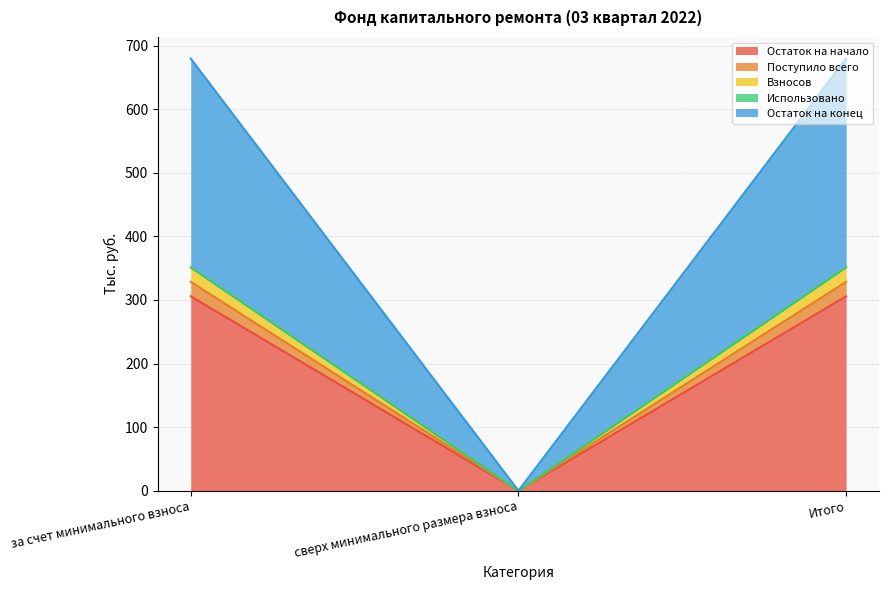

Which has a higher value, Итого or сверх минимального размера взноса?

Итого